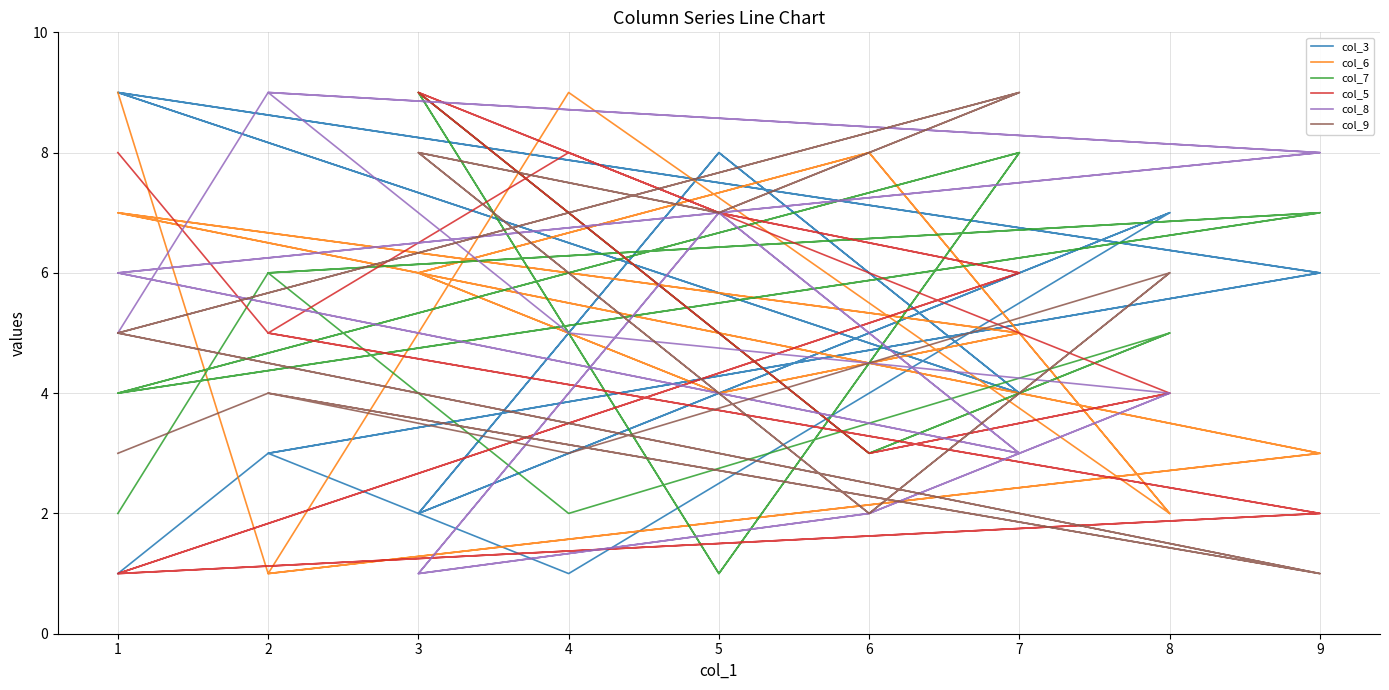

What is the value of the col_7 point at the 2nd from the left?

6